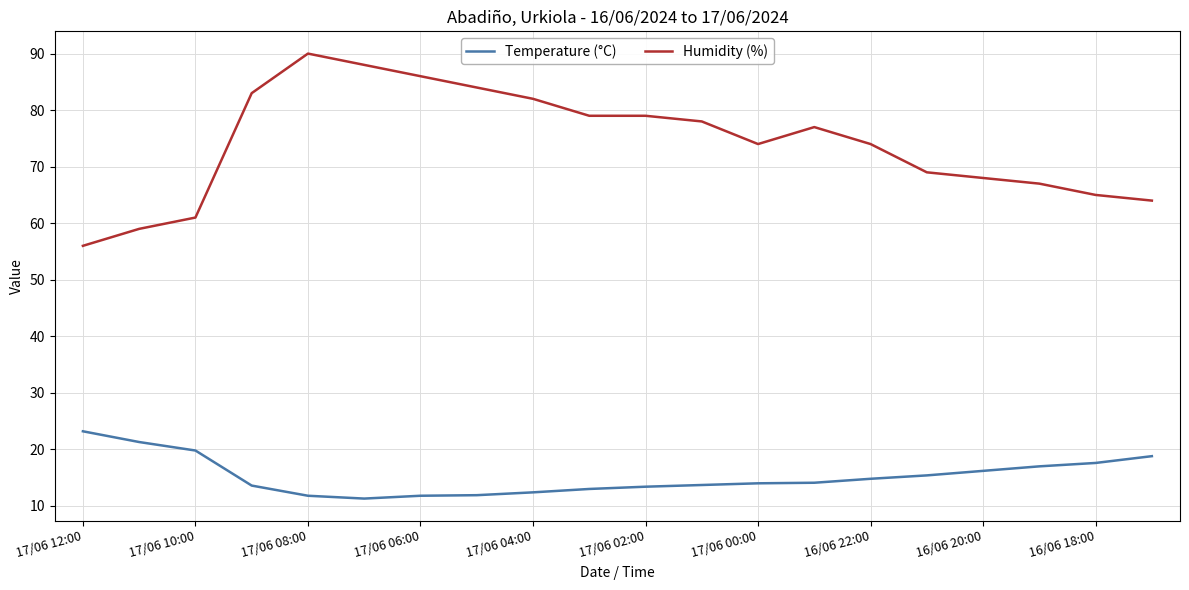

What is the difference between the maximum and minimum values in the Humidity (%) series?

34.0